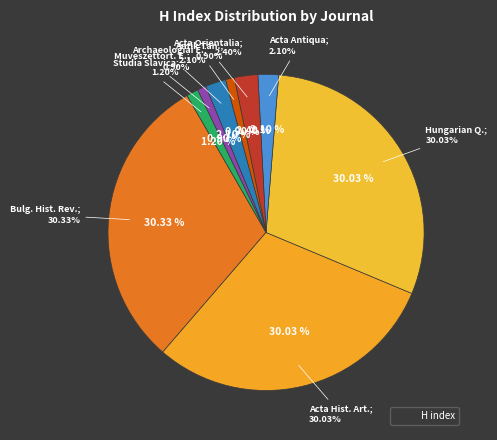

True or false: Acta Historiae Artium accounts for 30% of the total.

True